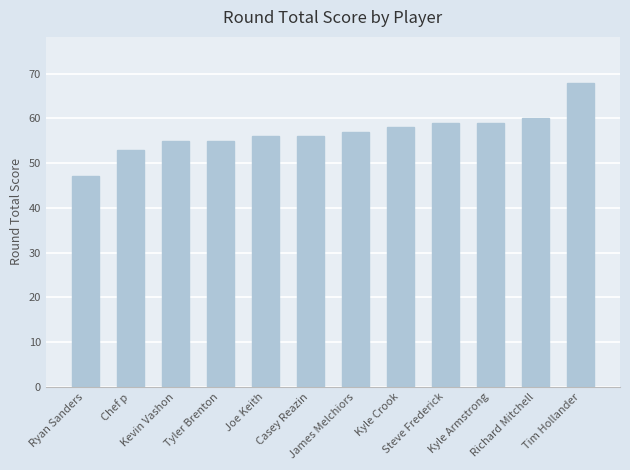

At which label is the value closest to 57?

James Melchiors